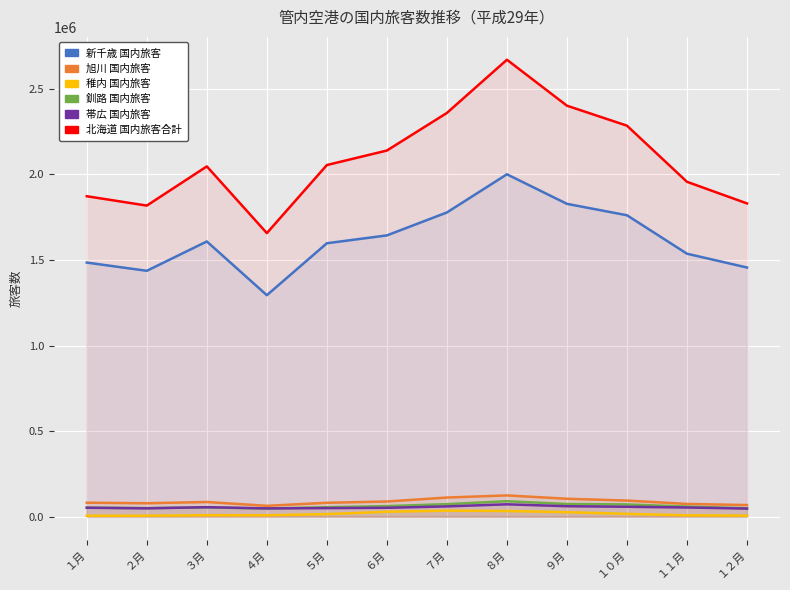

What is the minimum value for 旭川 国内旅客?

63700